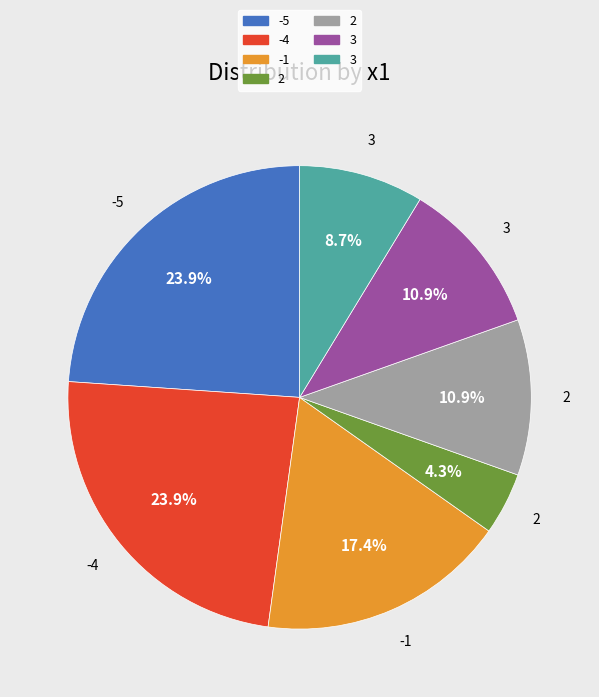

To the nearest percent, what is the average slice percentage?

14%